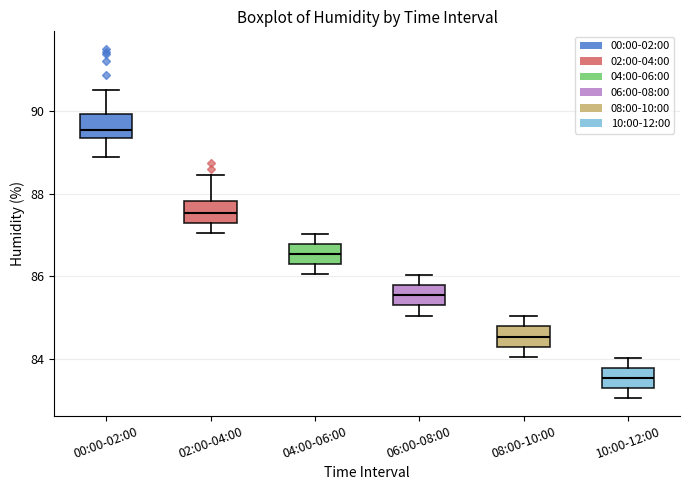

Reading left to right, transcribe this box plot: for each box, give where its median line is, the range the box spans, and where its two whiskers end, as read against the y-axis. The values are not printed on the chart, so give them approximately, as read against the axis.

00:00-02:00: median 89.6, box 89.4 to 90.0, whiskers 88.8 to 90.6
02:00-04:00: median 87.6, box 87.2 to 87.8, whiskers 87.0 to 88.4
04:00-06:00: median 86.6, box 86.2 to 86.8, whiskers 86.0 to 87.0
06:00-08:00: median 85.6, box 85.2 to 85.8, whiskers 85.0 to 86.0
08:00-10:00: median 84.6, box 84.2 to 84.8, whiskers 84.0 to 85.0
10:00-12:00: median 83.6, box 83.2 to 83.8, whiskers 83.0 to 84.0